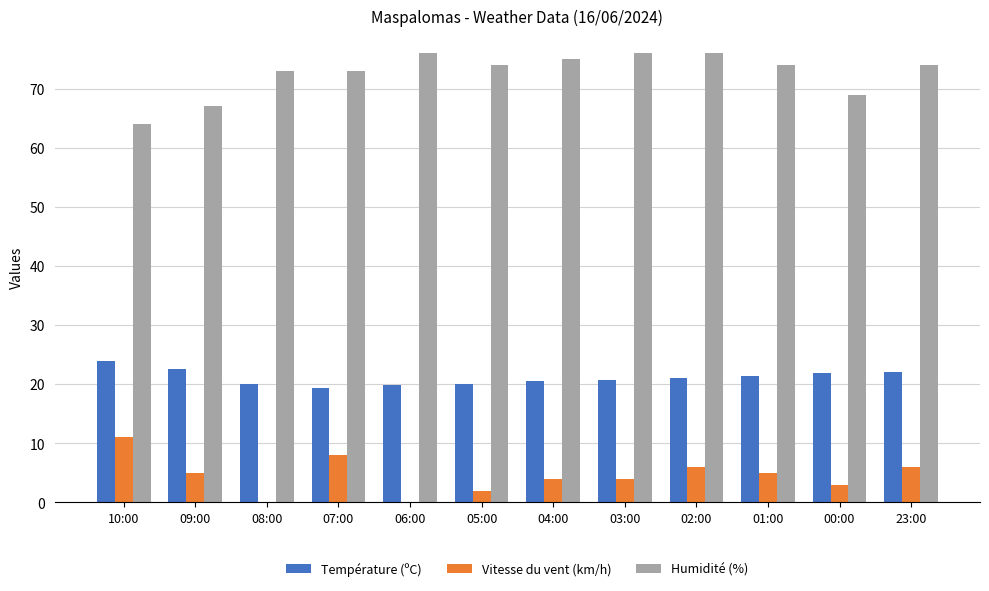

What is the total value across all series at 00:00?

93.9